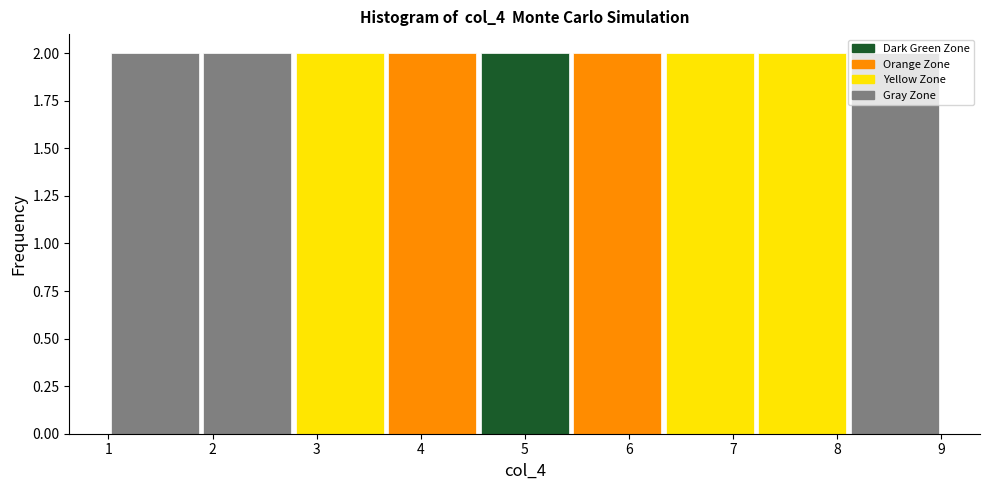

Reading left to right, list every bar in this chart as the range it spans on the x-axis followed by its height. Neither the bar edges nor the heights are printed on the chart, so give them approximately, as read against the axes.

1.0 to 1.9: 2
1.9 to 2.8: 2
2.8 to 3.7: 2
3.7 to 4.6: 2
4.6 to 5.4: 2
5.4 to 6.3: 2
6.3 to 7.2: 2
7.2 to 8.1: 2
8.1 to 9.0: 2